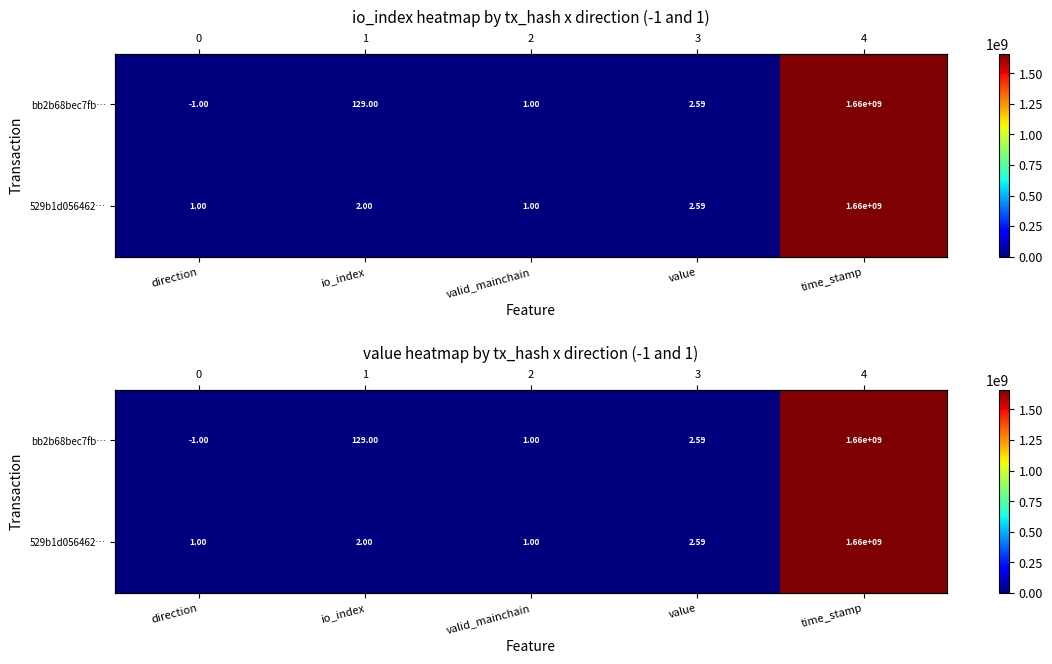

Between valid_mainchain and value, which series saw the biggest shift?

bb2b68bec7fb…